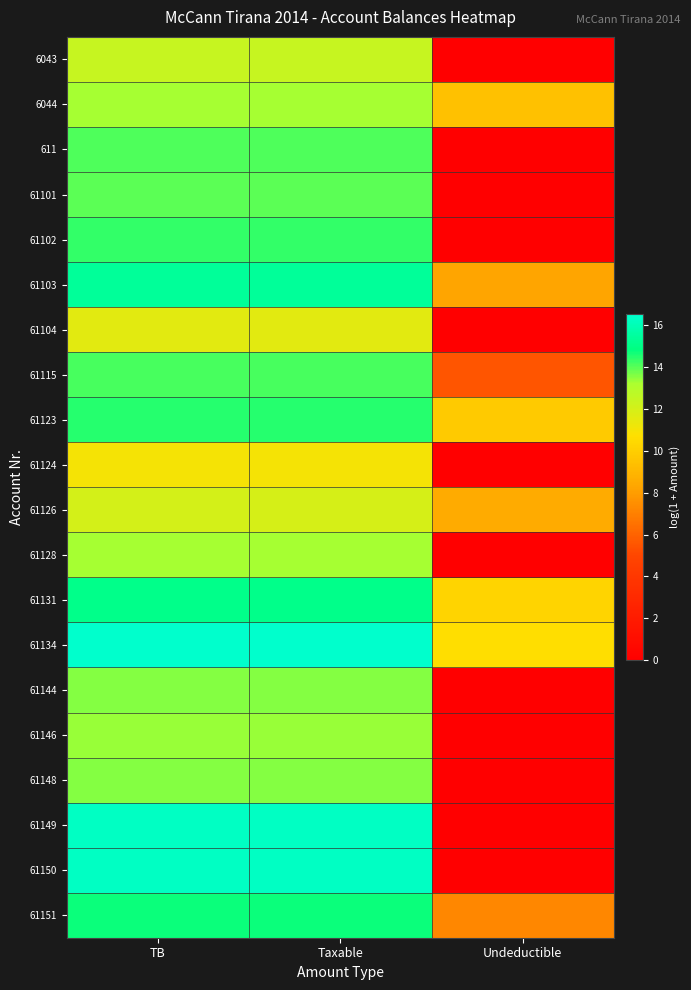

Which has a higher value, TB or Undeductible?

TB